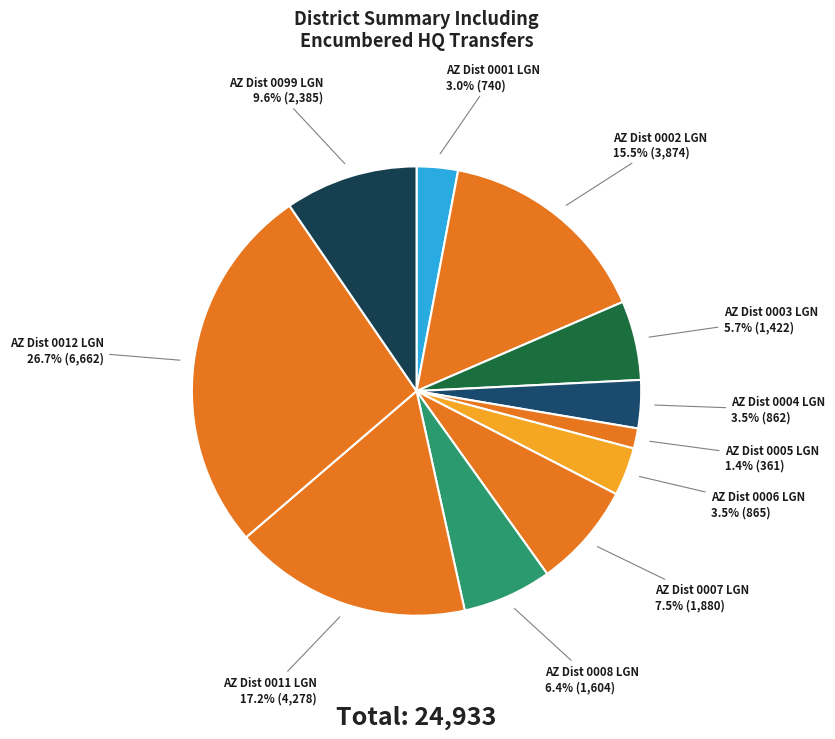

What percentage is the AZ Dist 0003 LGN slice, to the nearest percent?

6%